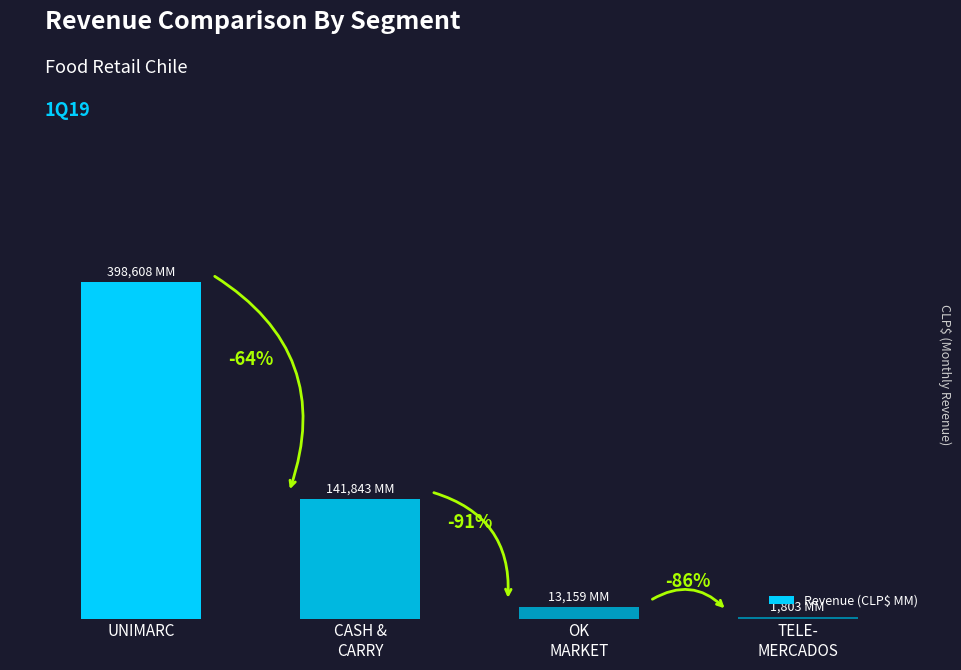

What is the sum of the values at CASH &
CARRY and OK
MARKET?

155001.5